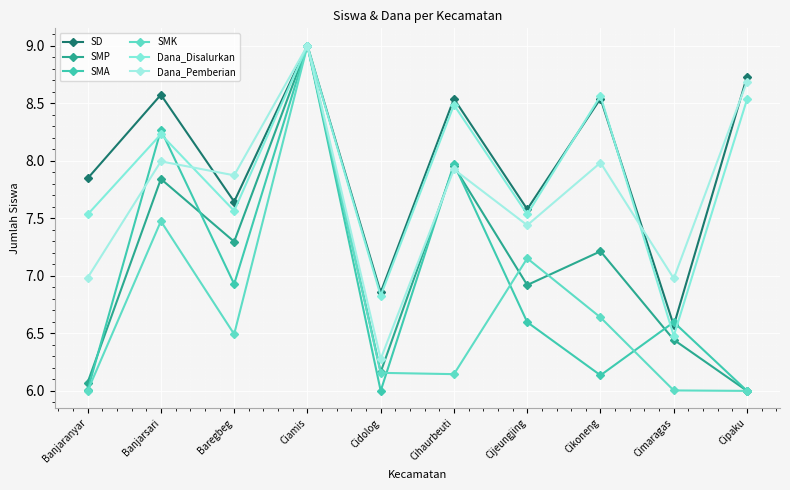

Reading left to right, list all the values displayed in this chart.

SD: Banjaranyar=7.8	Banjarsari=8.6	Baregbeg=7.6	Ciamis=9.0	Cidolog=6.9	Cihaurbeuti=8.5	Cijeungjing=7.6	Cikoneng=8.5	Cimaragas=6.6	Cipaku=8.7
SMP: Banjaranyar=6.1	Banjarsari=7.8	Baregbeg=7.3	Ciamis=9.0	Cidolog=6.2	Cihaurbeuti=8.0	Cijeungjing=6.9	Cikoneng=7.2	Cimaragas=6.4	Cipaku=6.0
SMA: Banjaranyar=6.0	Banjarsari=8.3	Baregbeg=6.9	Ciamis=9.0	Cidolog=6.0	Cihaurbeuti=8.0	Cijeungjing=6.6	Cikoneng=6.1	Cimaragas=6.6	Cipaku=6.0
SMK: Banjaranyar=6.0	Banjarsari=7.5	Baregbeg=6.5	Ciamis=9.0	Cidolog=6.2	Cihaurbeuti=6.1	Cijeungjing=7.2	Cikoneng=6.6	Cimaragas=6.0	Cipaku=6.0
Dana_Disalurkan: Banjaranyar=7.5	Banjarsari=8.2	Baregbeg=7.6	Ciamis=9.0	Cidolog=6.8	Cihaurbeuti=8.5	Cijeungjing=7.5	Cikoneng=8.6	Cimaragas=6.5	Cipaku=8.5
Dana_Pemberian: Banjaranyar=7.0	Banjarsari=8.0	Baregbeg=7.9	Ciamis=9.0	Cidolog=6.3	Cihaurbeuti=7.9	Cijeungjing=7.4	Cikoneng=8.0	Cimaragas=7.0	Cipaku=8.7